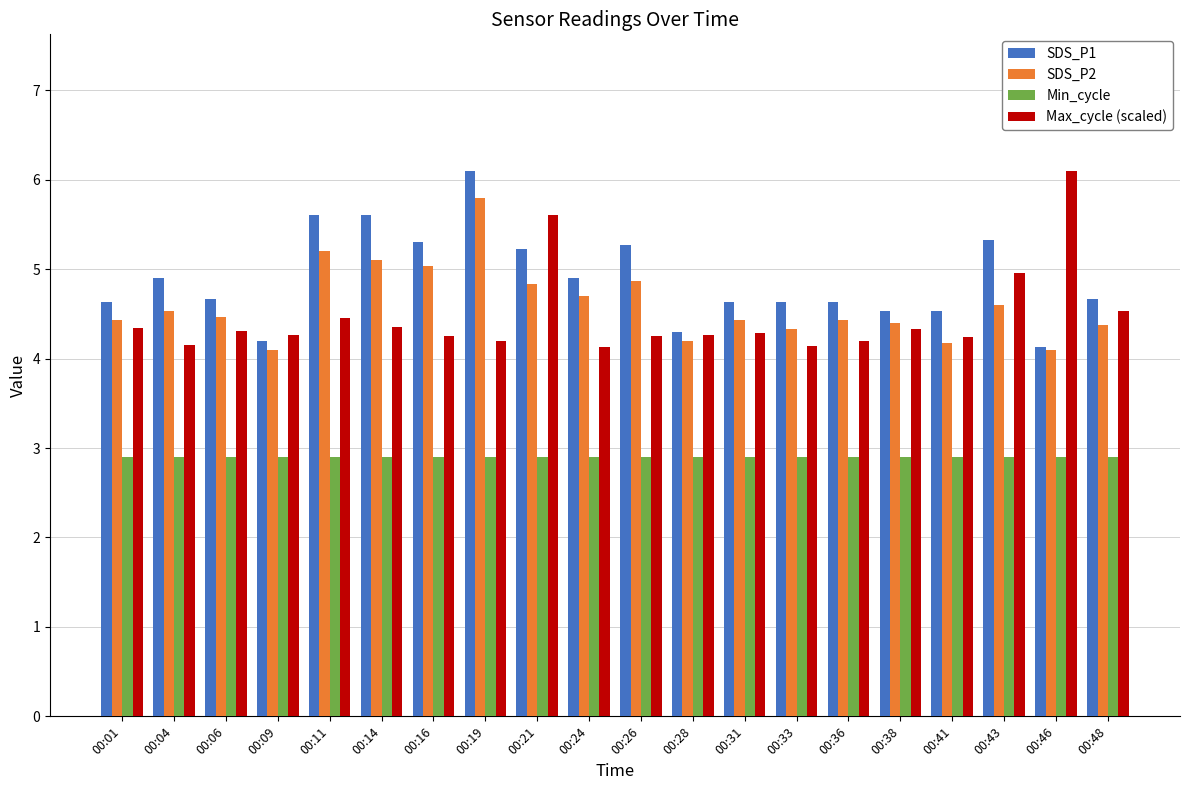

At how many categories does at least one series exceed 4?

20